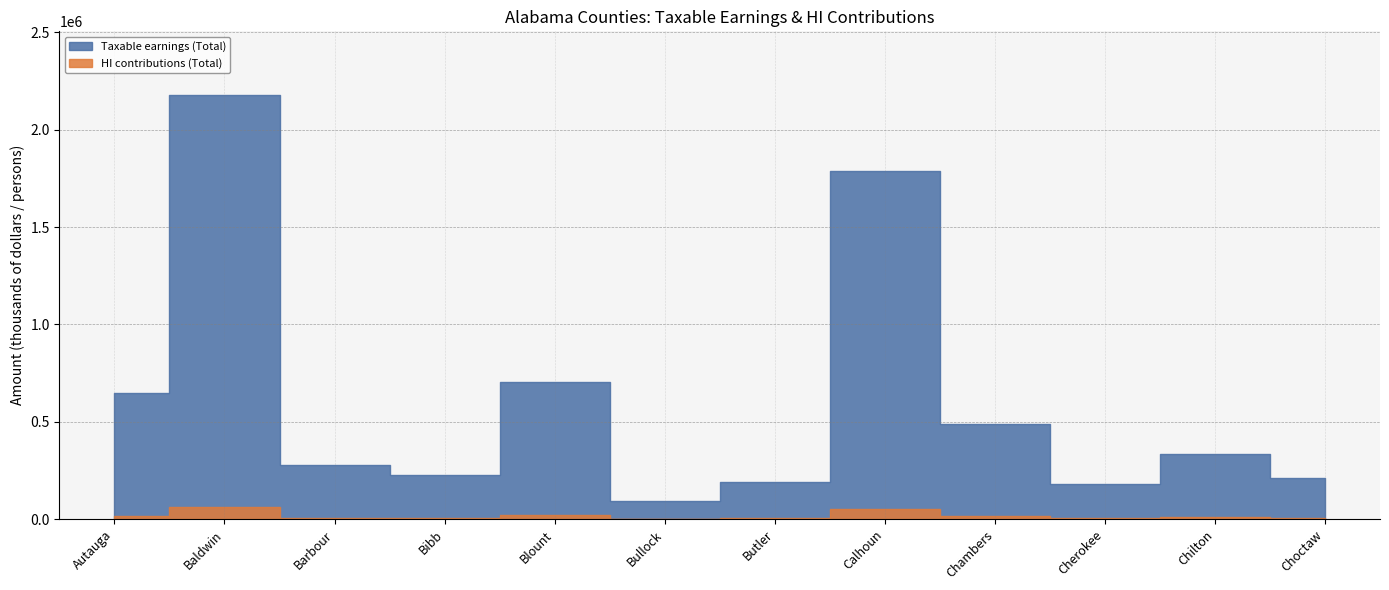

Where is the first local minimum for Taxable earnings (Total)?

Bibb